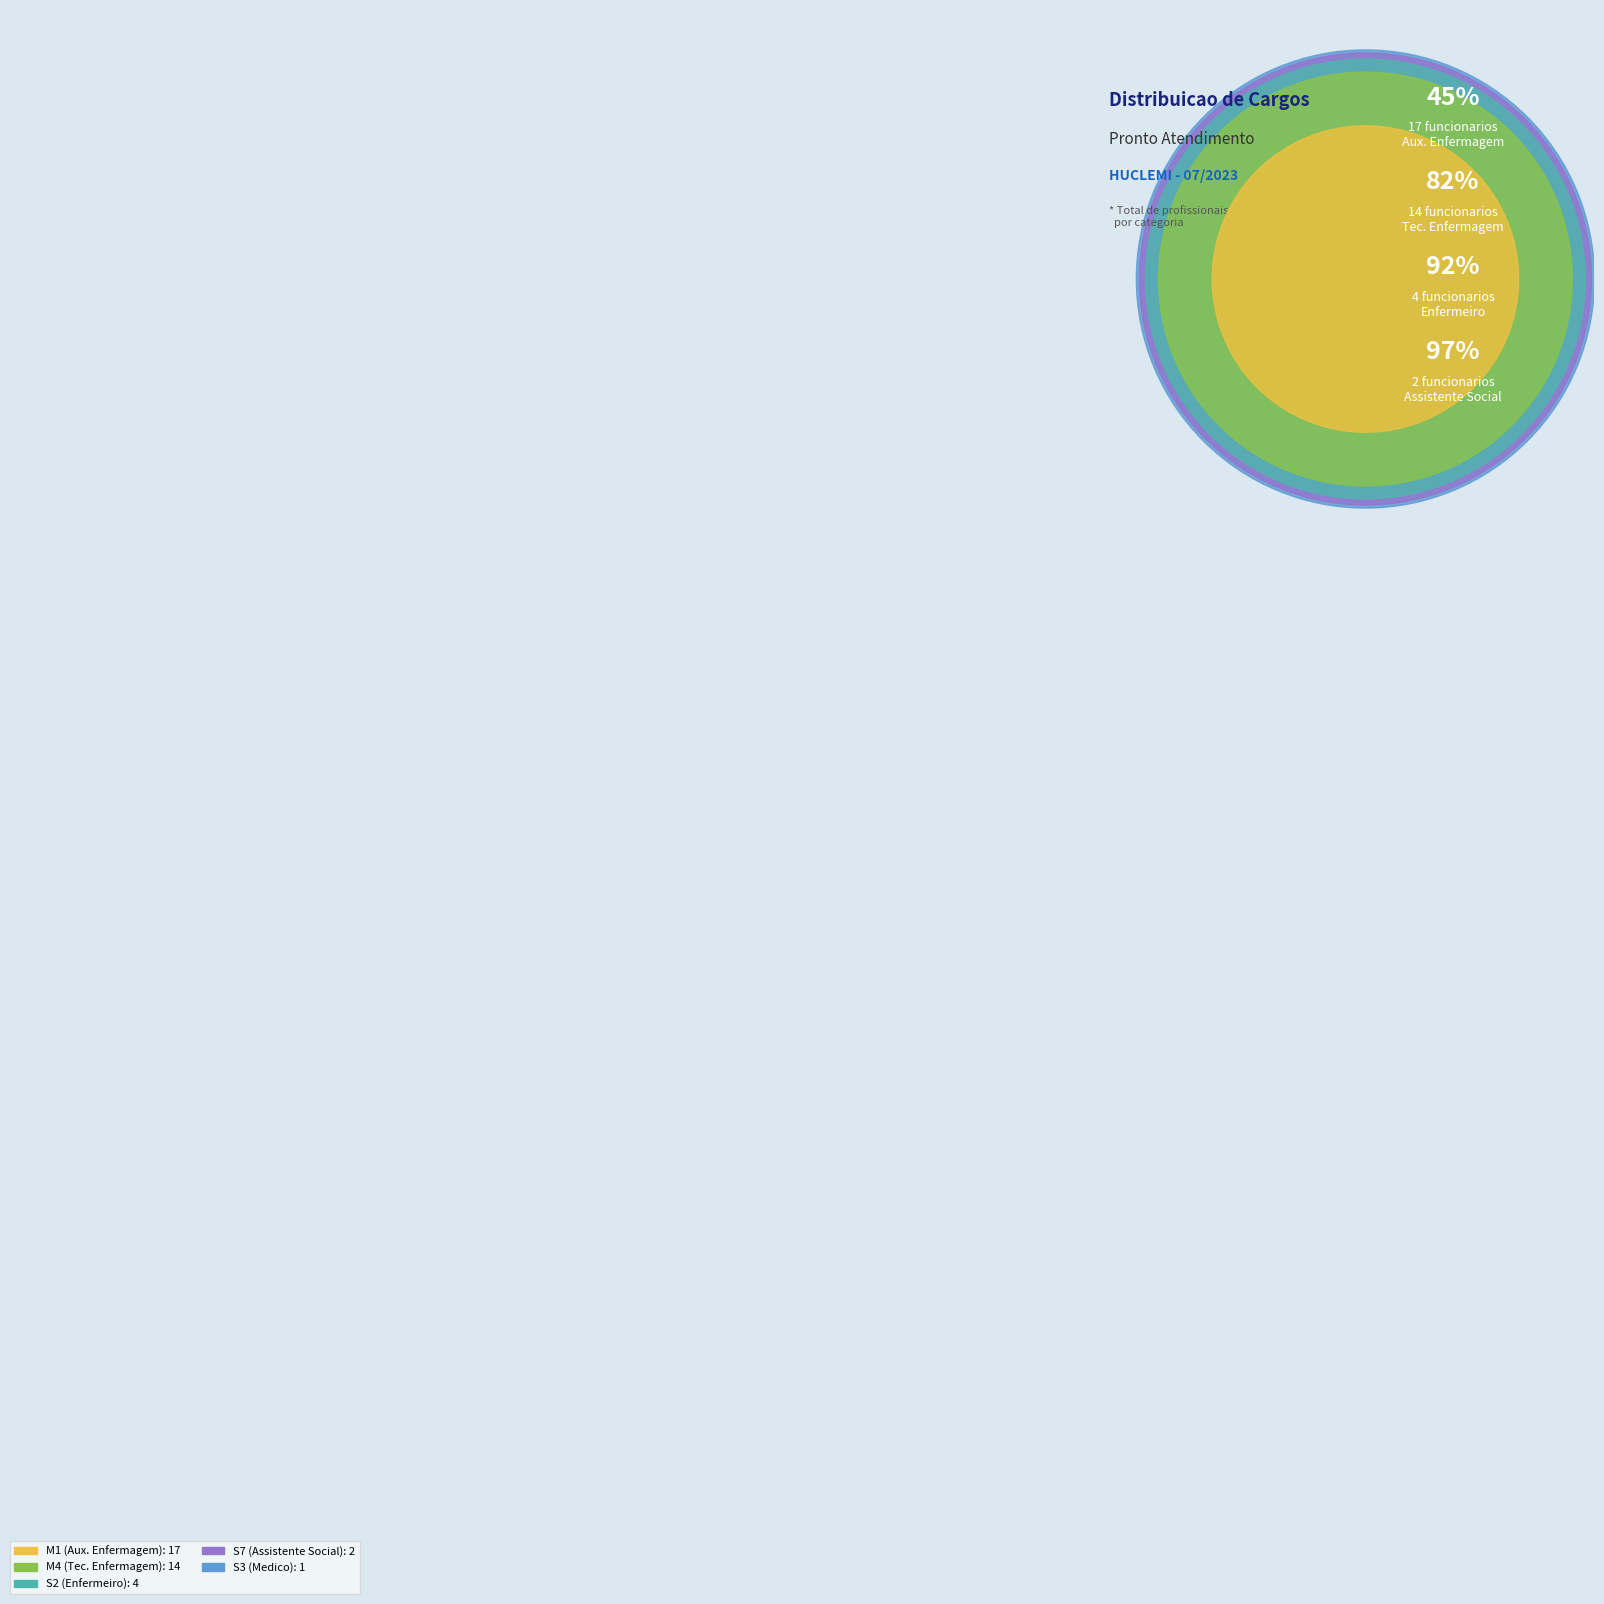

To the nearest percent, what is the difference between the largest and smallest slice percentages?

42%